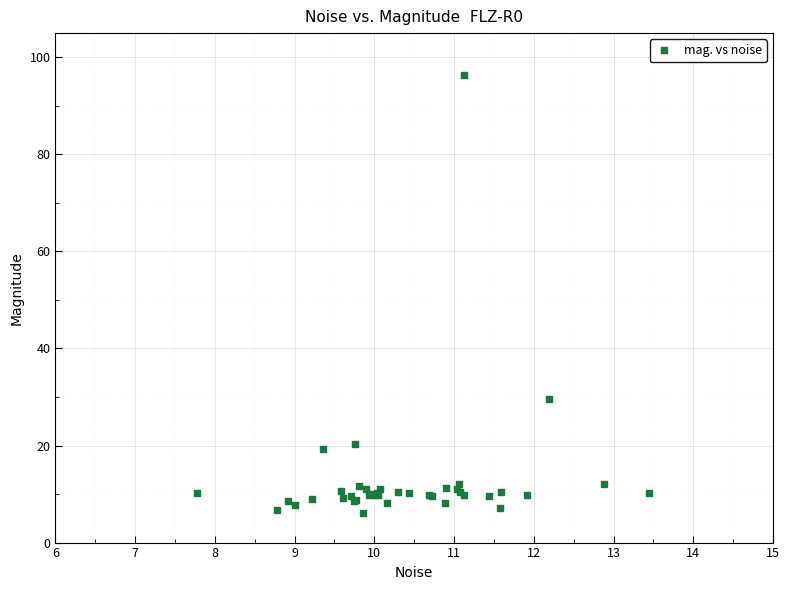

What Y value in the scatter plot is closest to 51?

29.5